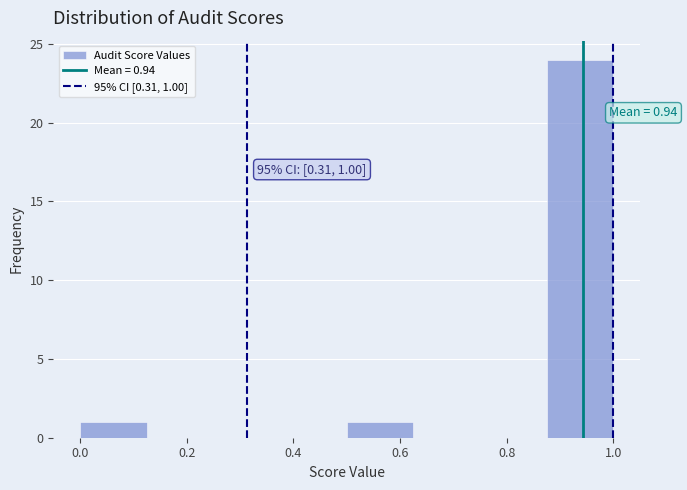

Over which range of the x-axis is the bar tallest?

0.875 to 1.000